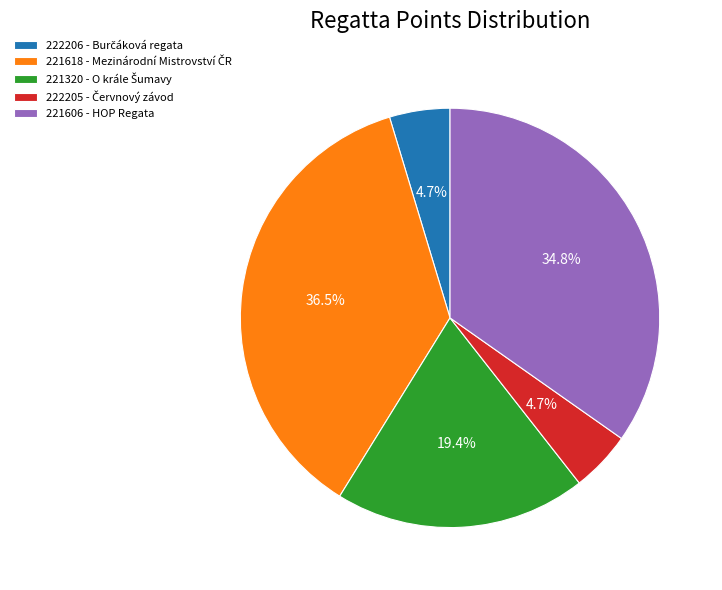

Is there a majority slice in this chart?

No